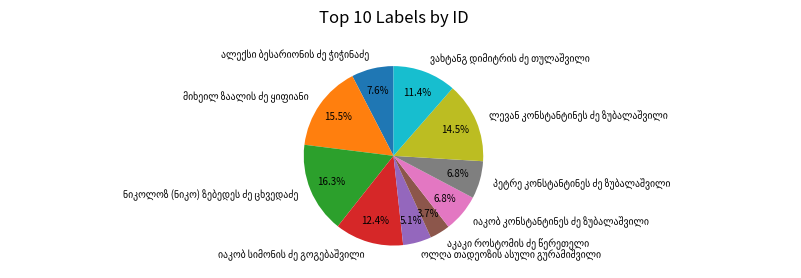

Does any single category account for the majority?

No